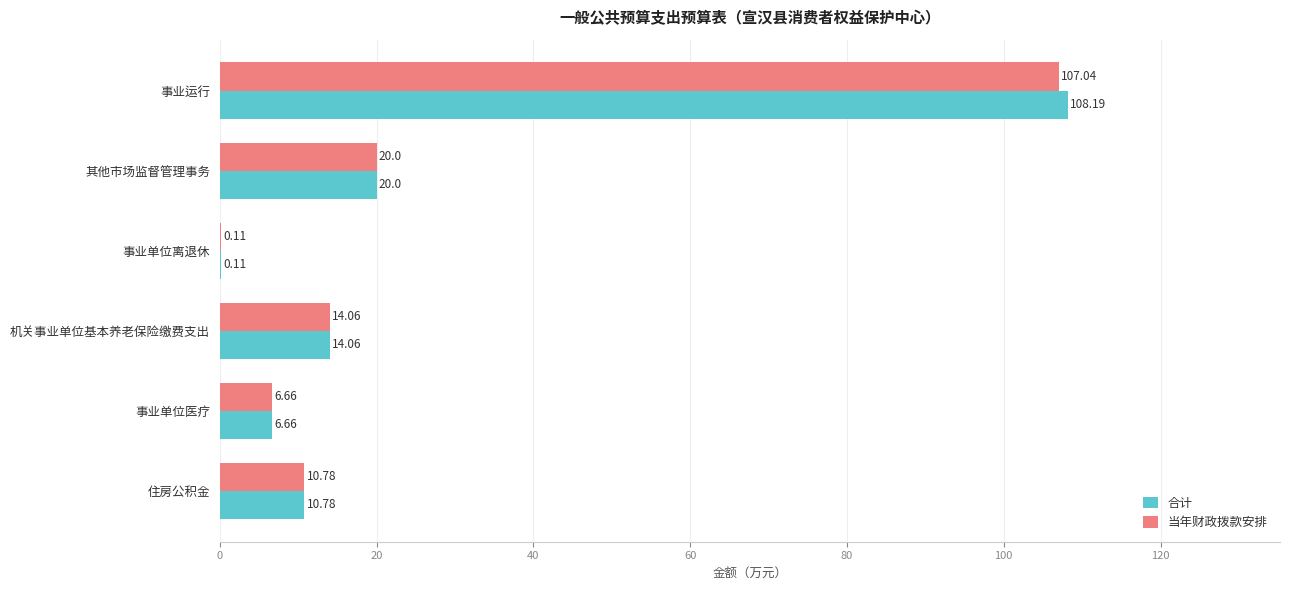

What is the sum of the 合计 values at 事业单位离退休 and 机关事业单位基本养老保险缴费支出?

14.2